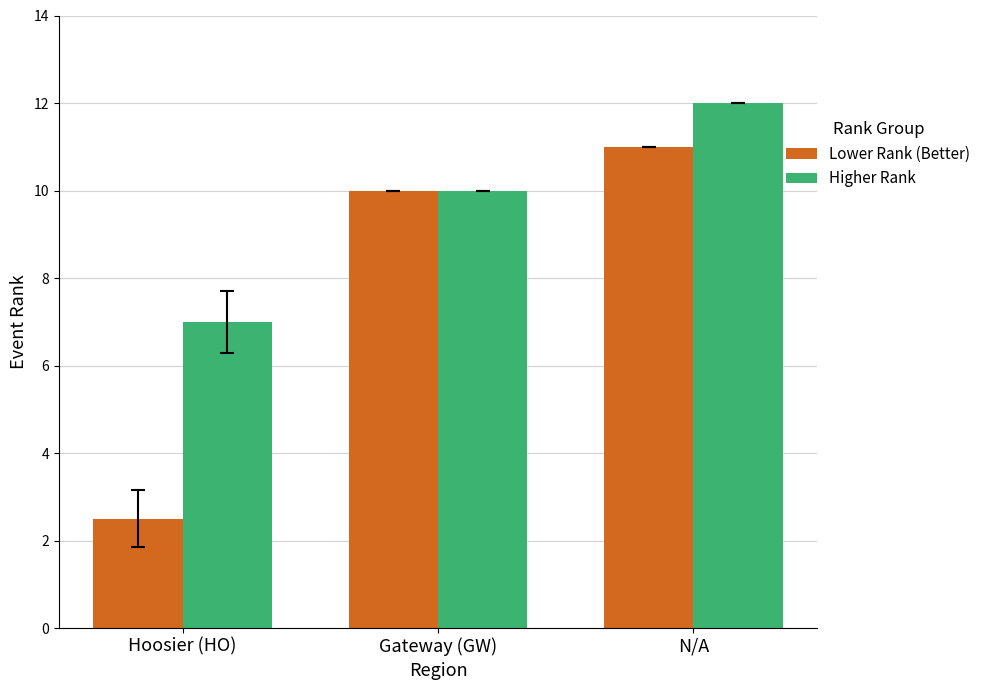

What is the difference between the maximum and minimum values in the Higher Rank series?

5.0